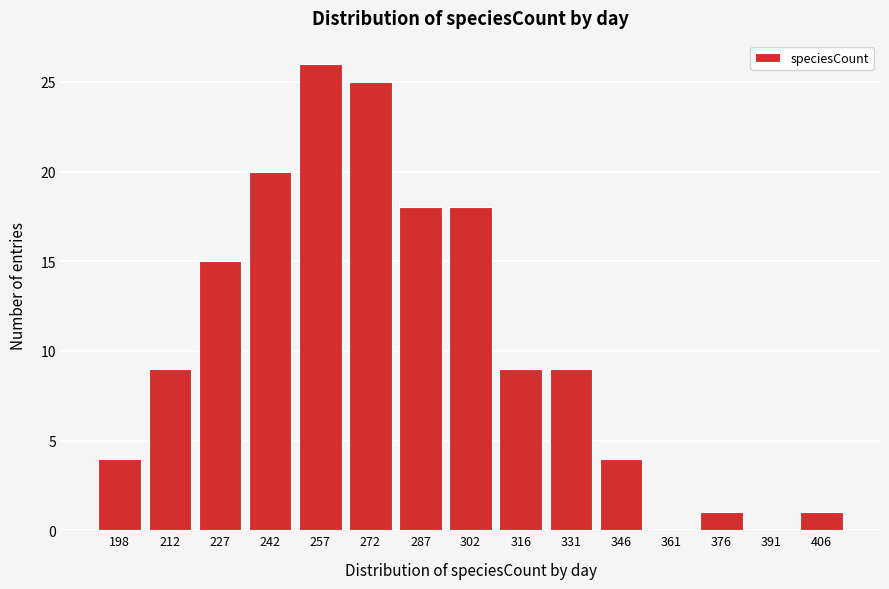

Reading left to right, extract all data points from this chart.

198=4	212=9	227=15	242=20	257=26	272=25	287=18	302=18	316=9	331=9	346=4	361=0	376=1	391=0	406=1